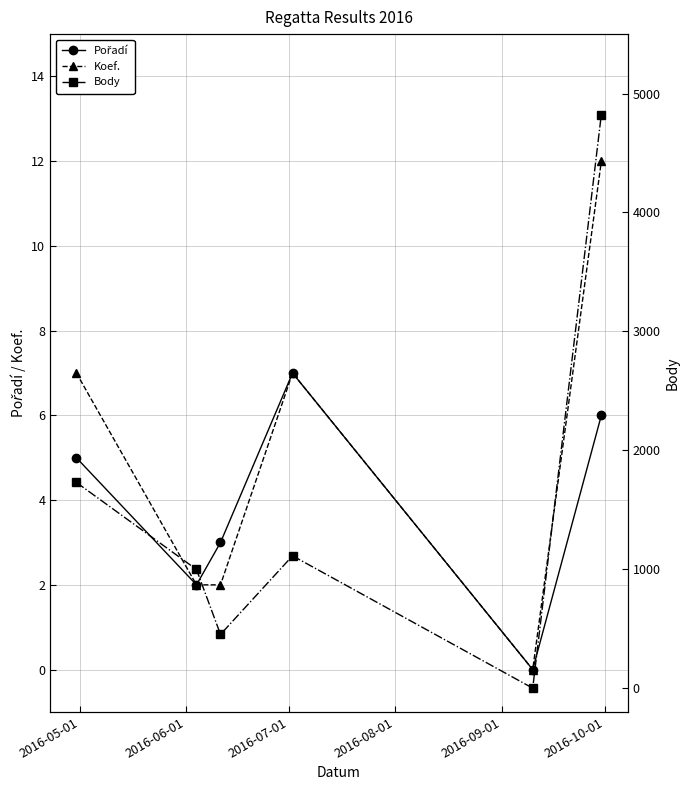

What are all the series names shown in the legend?

Pořadí, Koef., Body